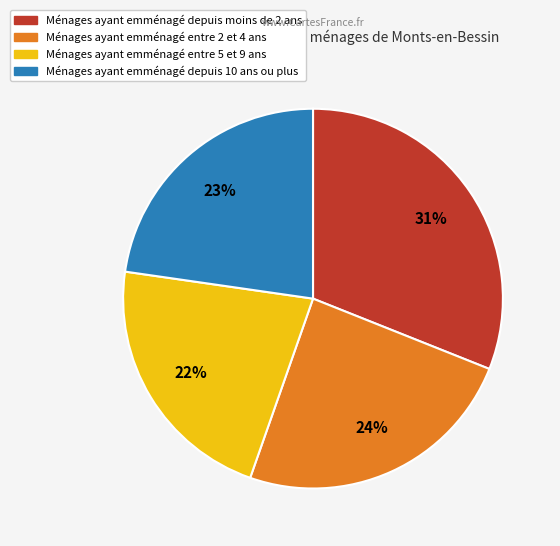

To the nearest percent, what is the difference between the largest and smallest slice percentages?

9%